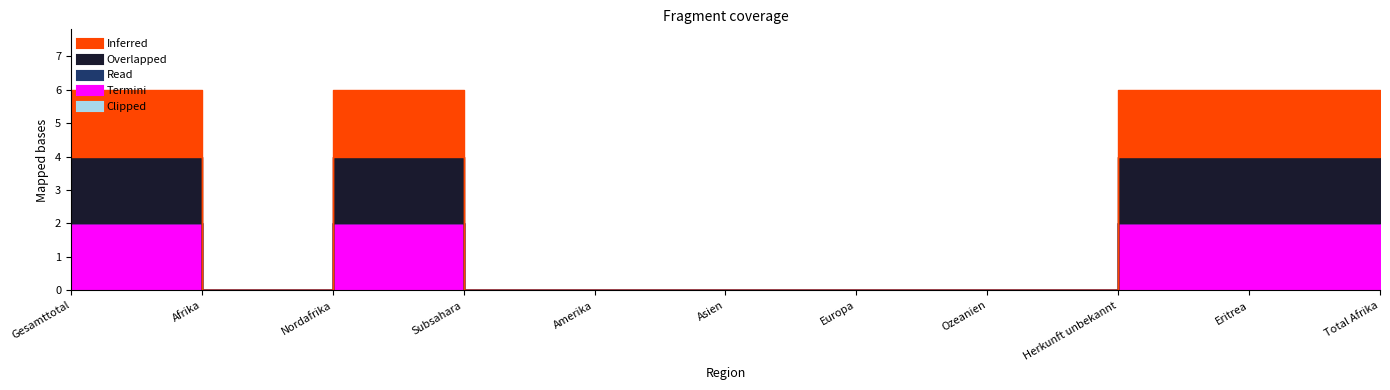

Which series changed the most between Afrika and Herkunft unbekannt?

Inferred